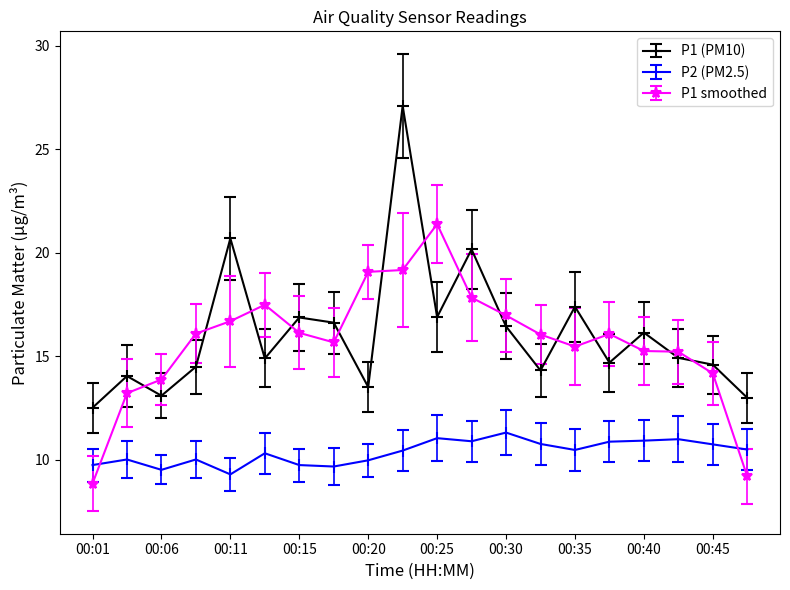

What is the minimum value for P2 (PM2.5)?

9.3